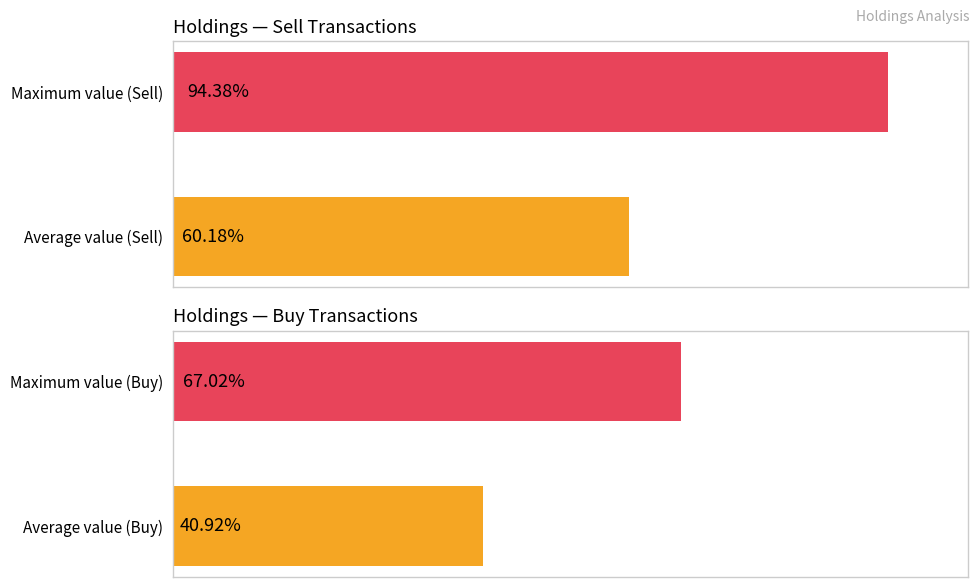

Rank the series by their maximum value, from lowest to highest.

Buy, Sell